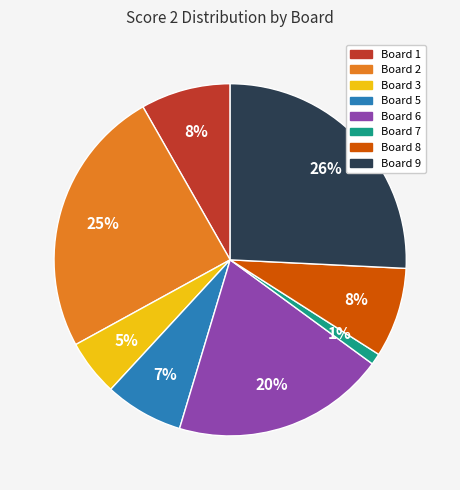

To the nearest percent, what is the difference between the largest and smallest slice percentages?

25%